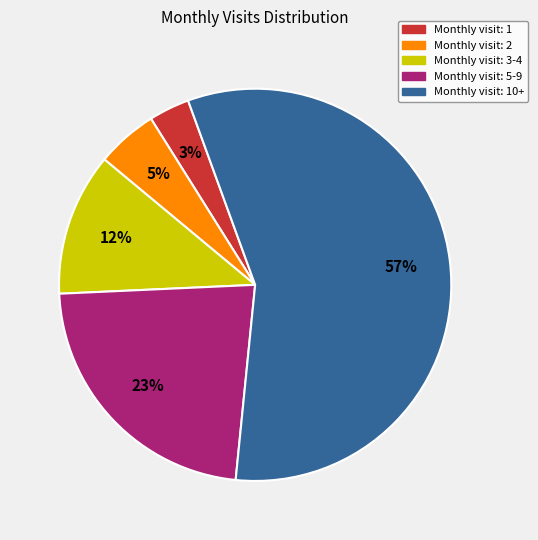

To the nearest percent, what is the average slice percentage?

20%